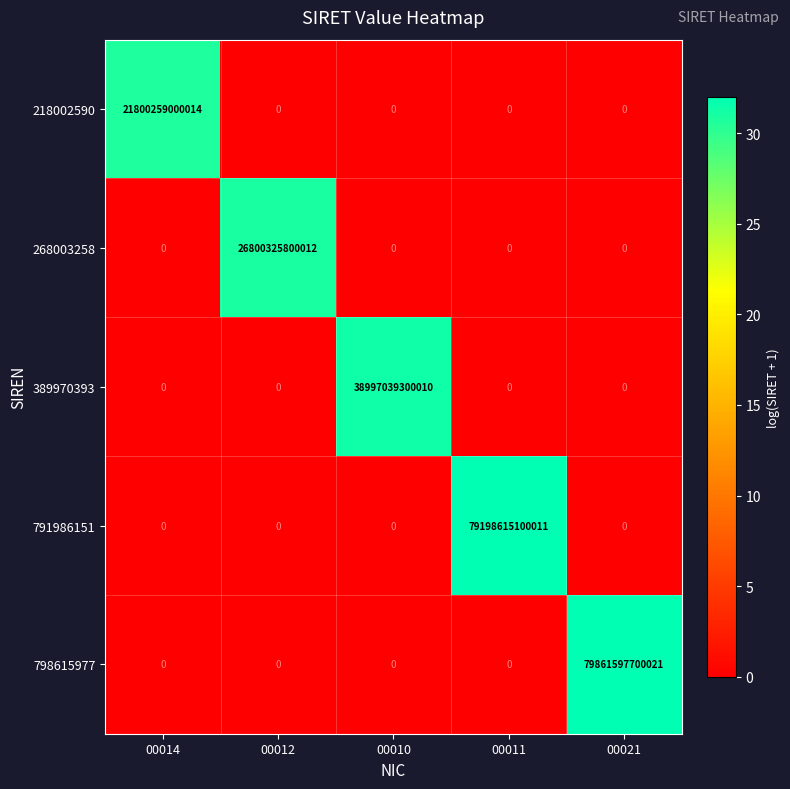

Which series changed the most between 00012 and 00021?

798615977